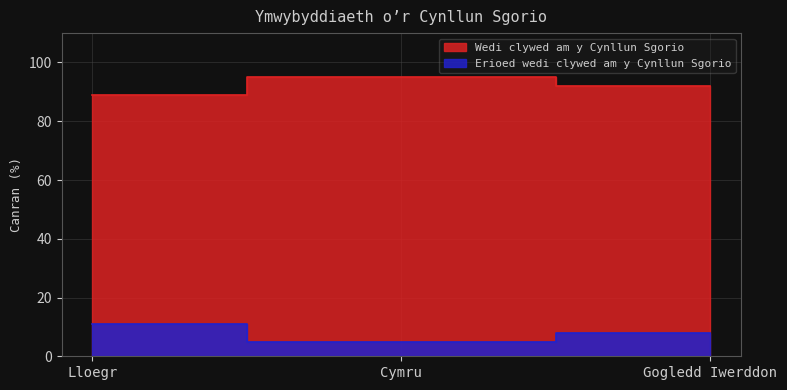

Reading left to right, transcribe all the data shown in this chart.

Wedi clywed am y Cynllun Sgorio: Lloegr=89	Cymru=95	Gogledd Iwerddon=92
Erioed wedi clywed am y Cynllun Sgorio: Lloegr=11	Cymru=5	Gogledd Iwerddon=8